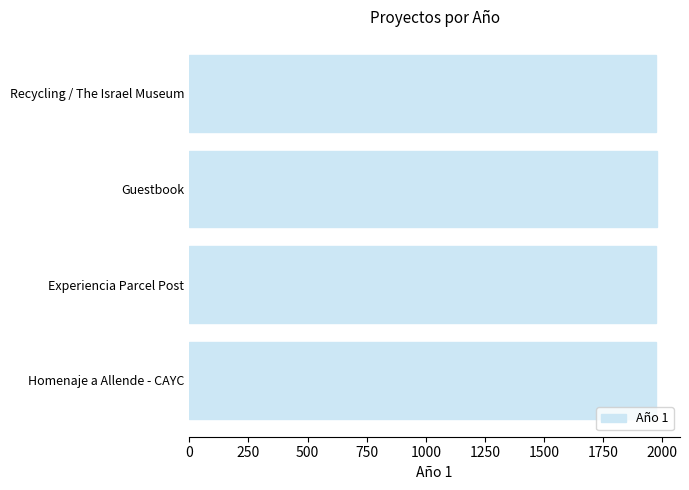

How many data points are less than 1975?

2